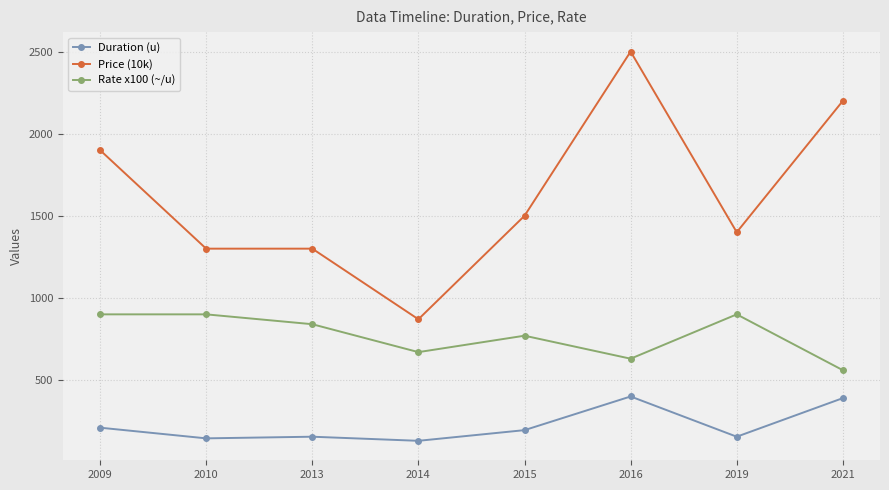

What is the lowest value of the Price (10k) series?

870